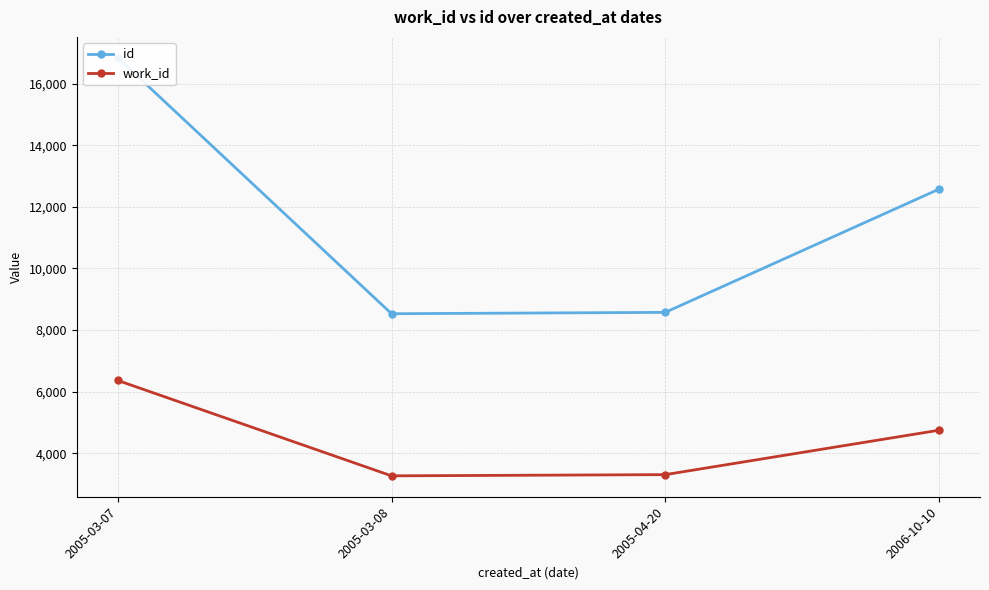

At which label does work_id reach its minimum?

2005-03-08